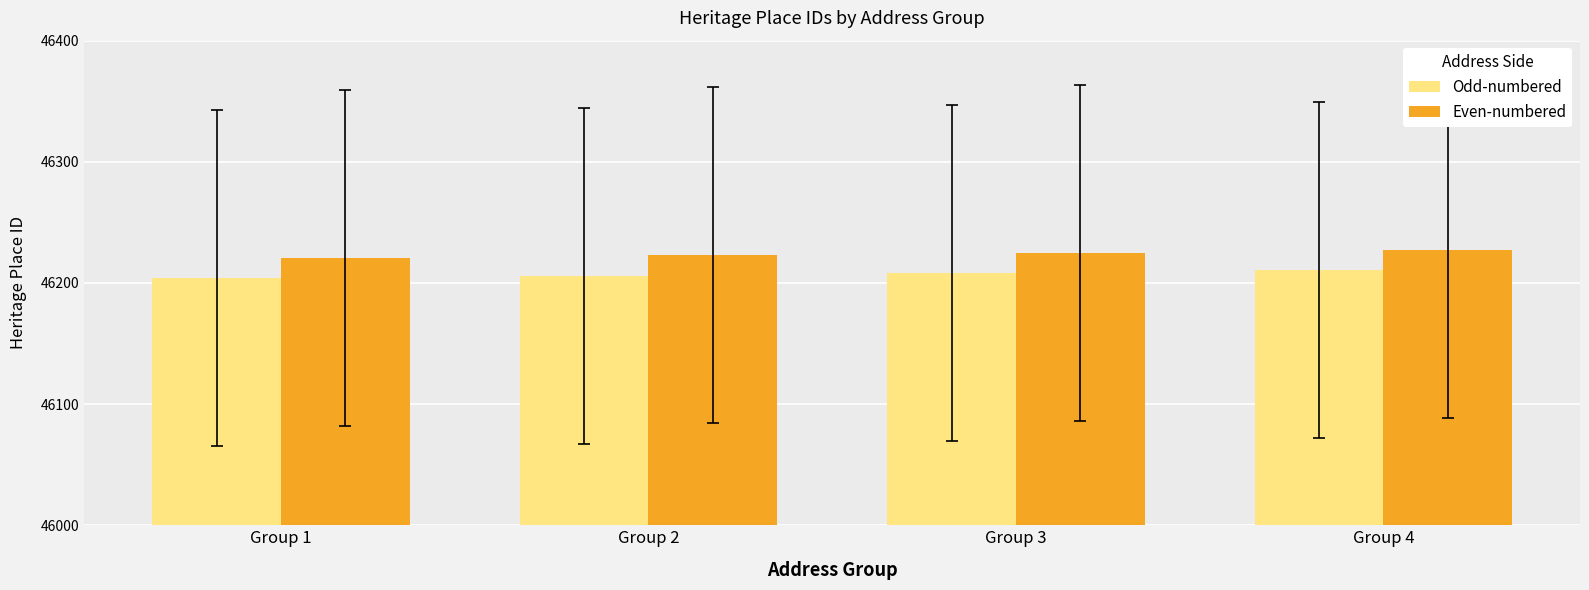

List the series in order of their overall mean, highest first.

Even-numbered, Odd-numbered